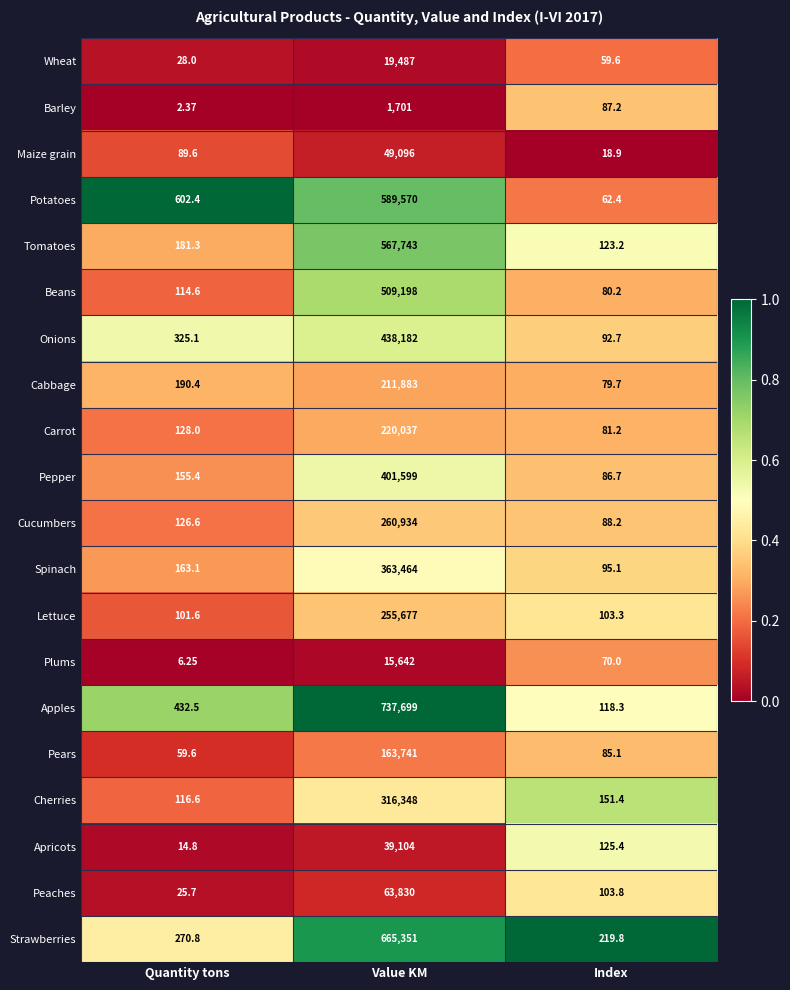

Which series has the widest spread of values?

Apples